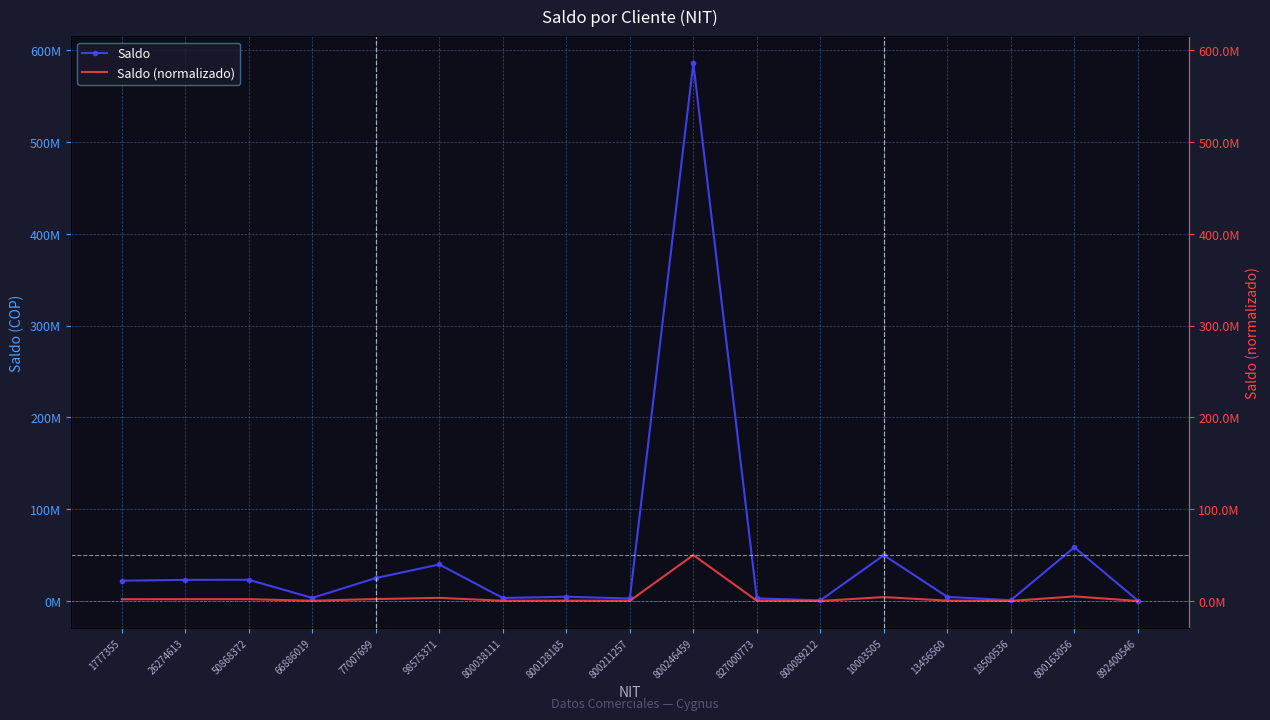

What position from the left is 800038111?

7